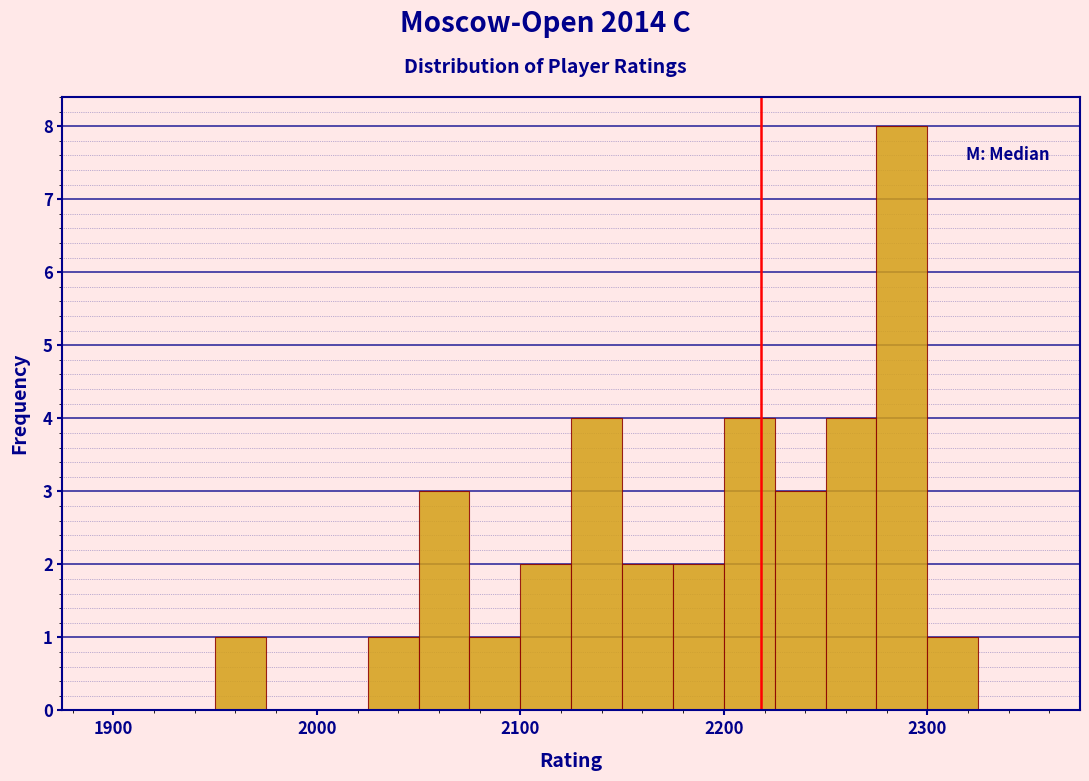

Around what value on the x-axis is the tallest bar? Give the approximate position of its centre, as read against the axis.

2290